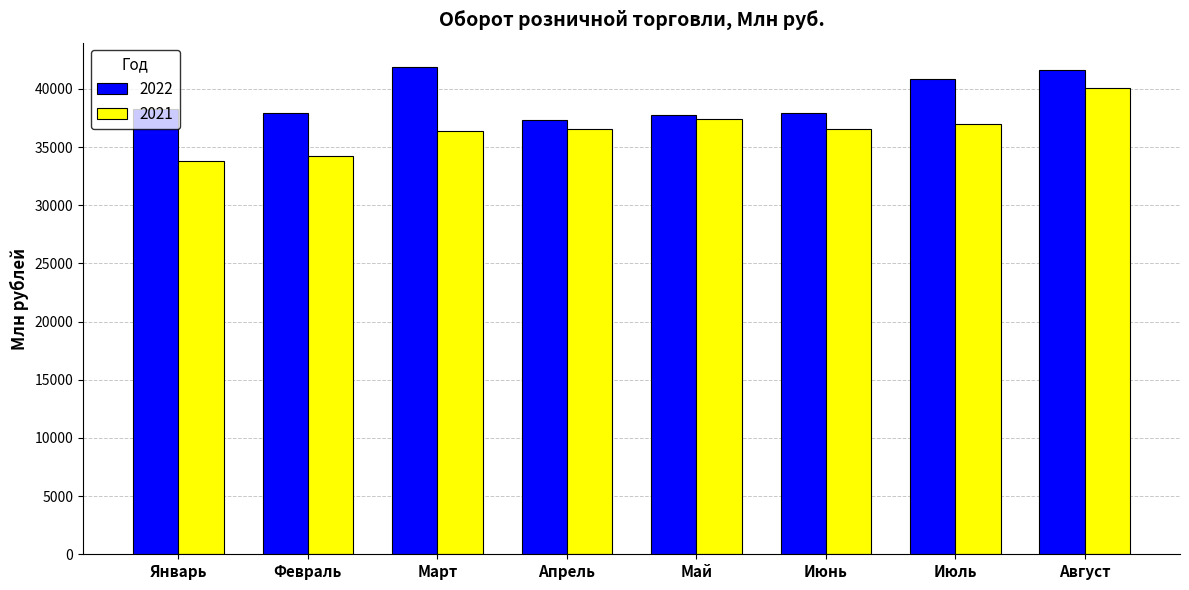

Between Февраль and Август, which series saw the biggest shift?

2021